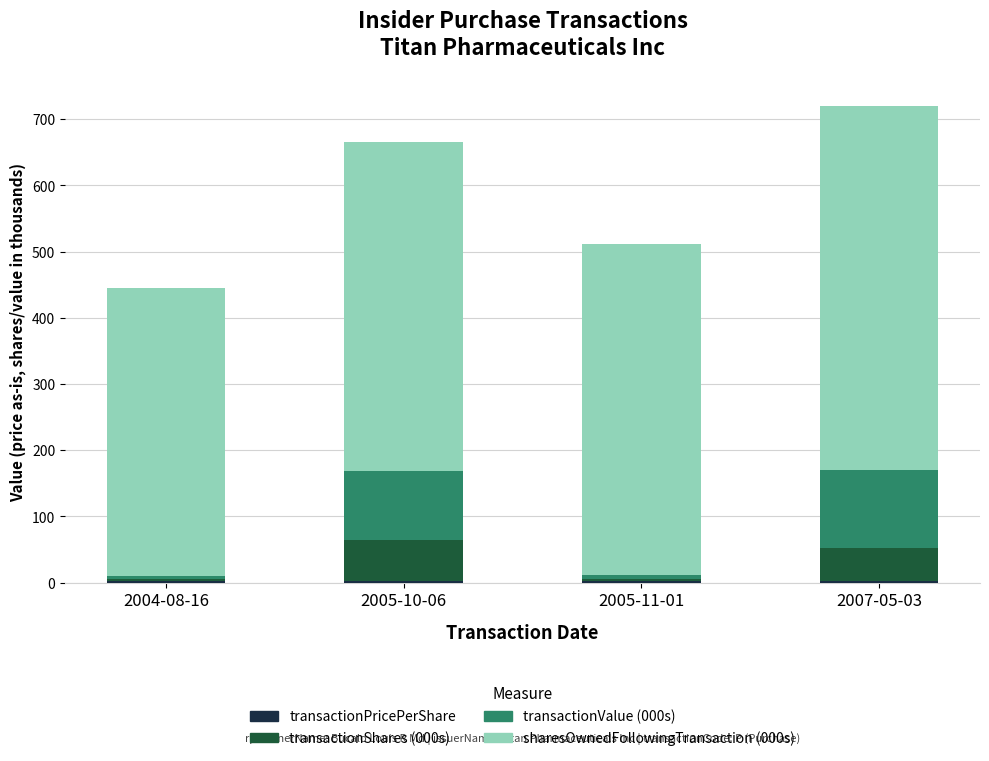

What is the label of the 2nd bar from the left?

2005-10-06